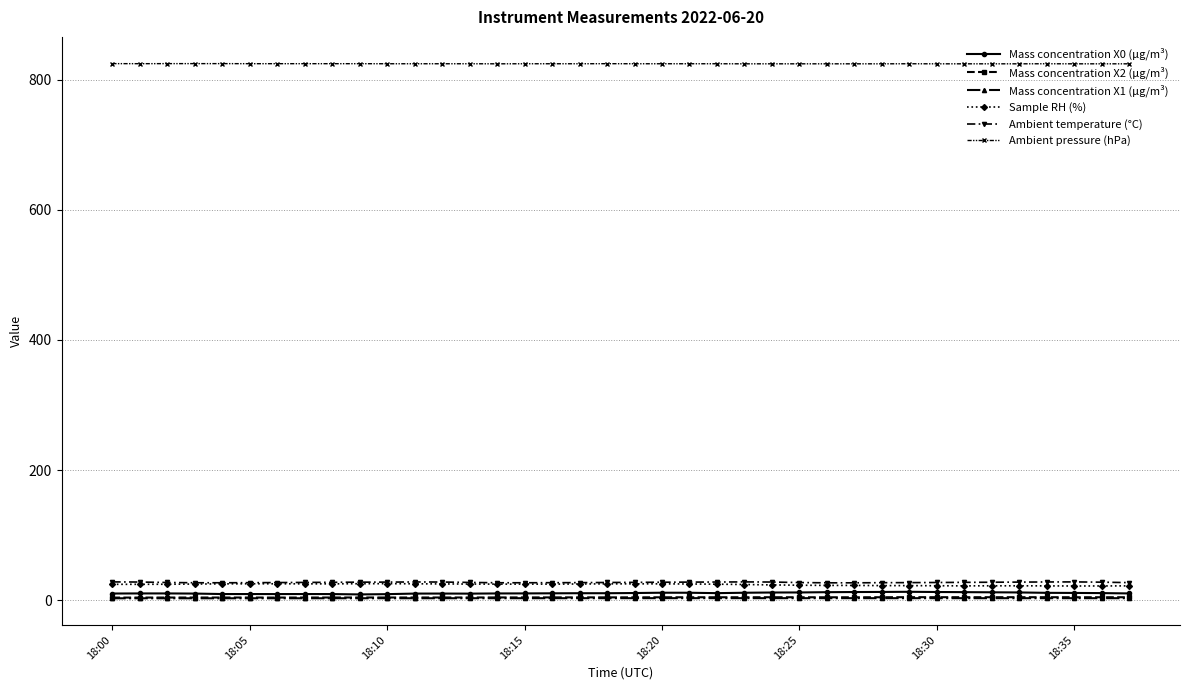

What is the maximum value shown in the chart?

824.5